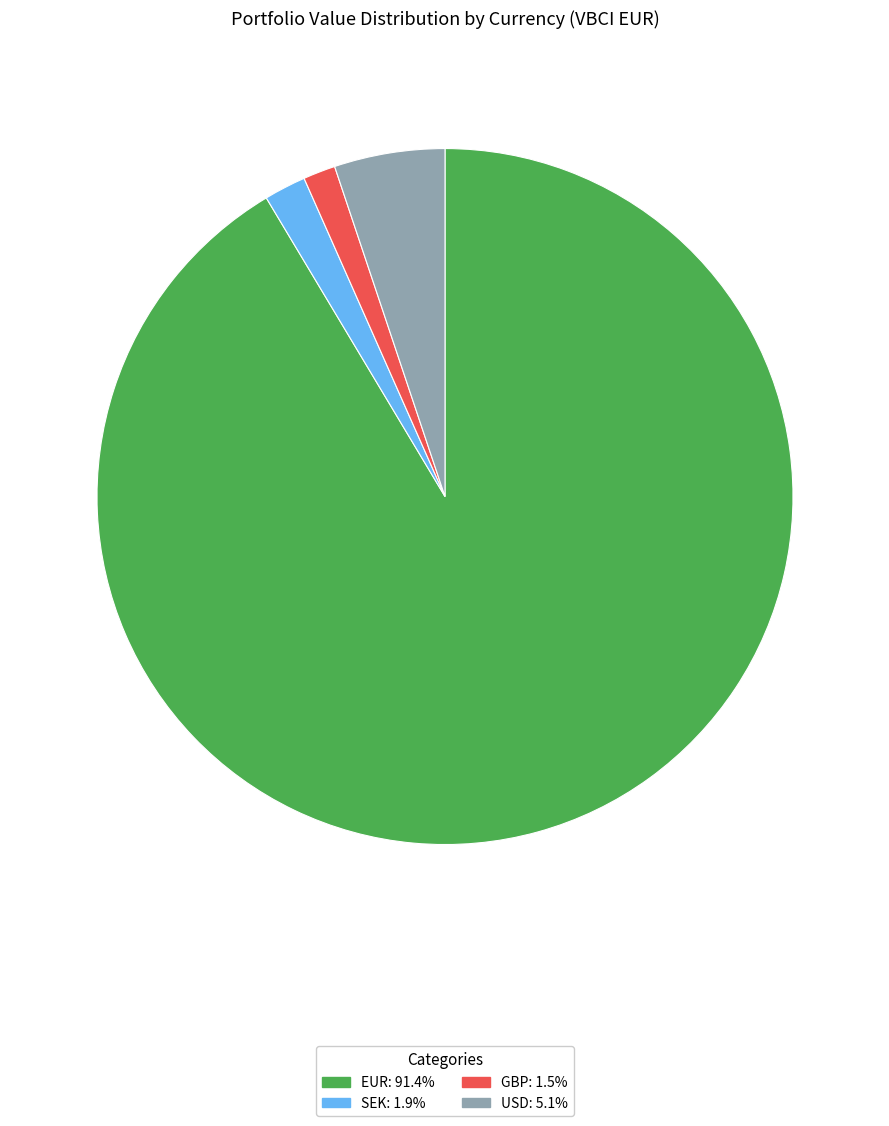

Do EUR: 91.4% and GBP: 1.5% together represent more than half of the pie?

Yes